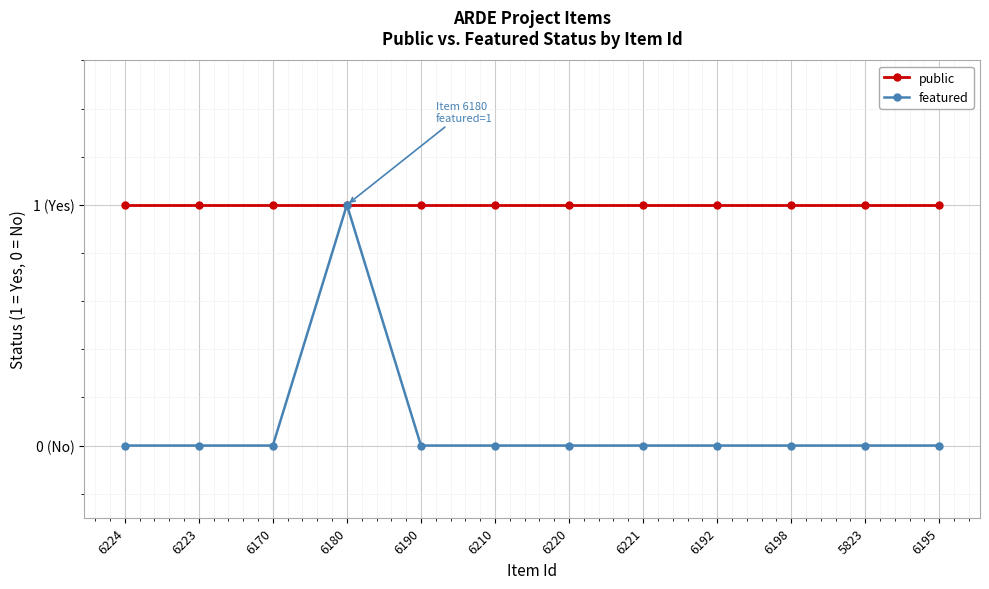

Reading right to left, what are all the values shown in this chart?

public: 1	1	1	1	1	1	1	1	1	1	1	1
featured: 0	0	0	0	0	0	0	0	1	0	0	0